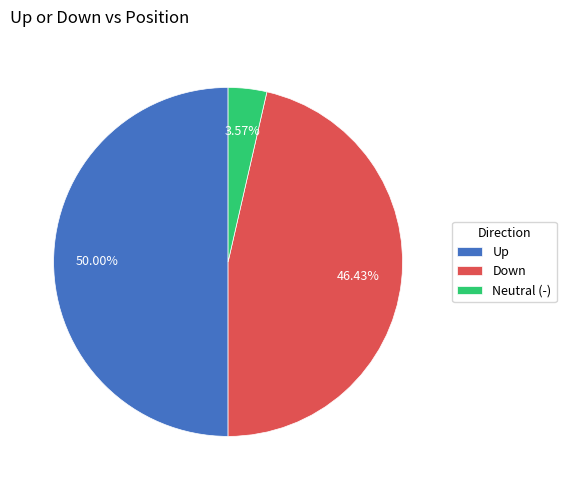

Is the sum of Up and Neutral (-) greater than half?

Yes